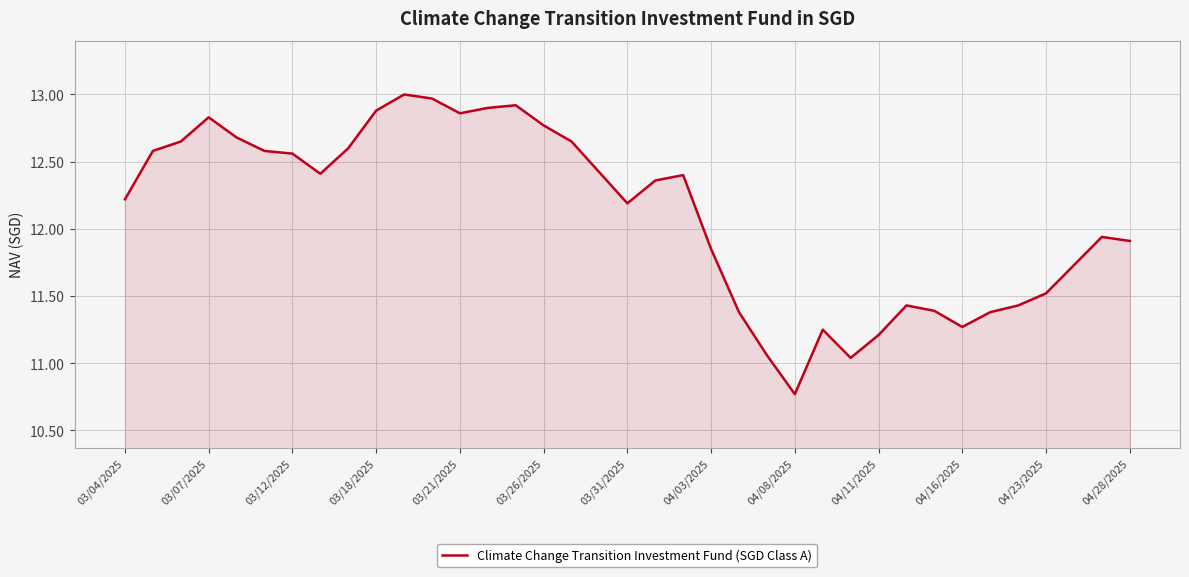

What is the difference between the maximum and minimum values?

2.2